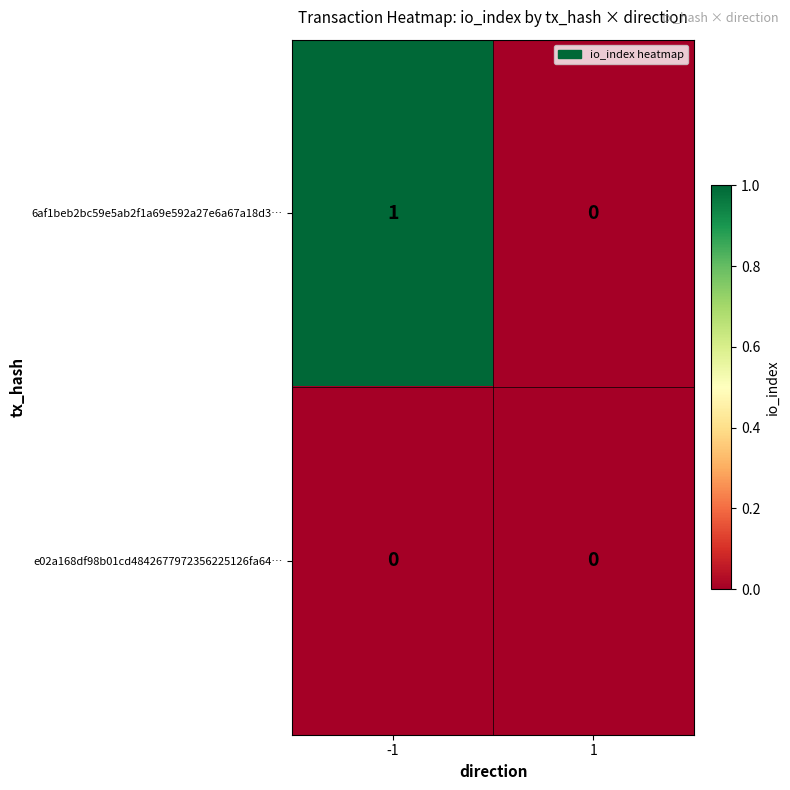

Reading right to left, transcribe all the data shown in this chart.

6af1beb2bc59e5ab2f1a69e592a27e6a67a18d3…: 0	1
e02a168df98b01cd4842677972356225126fa64…: 0	0